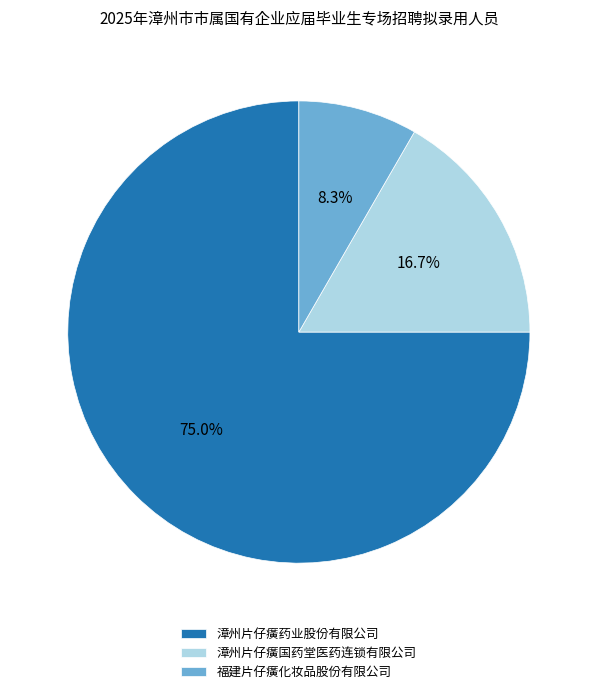

Which category accounts for the majority?

漳州片仔癀药业股份有限公司